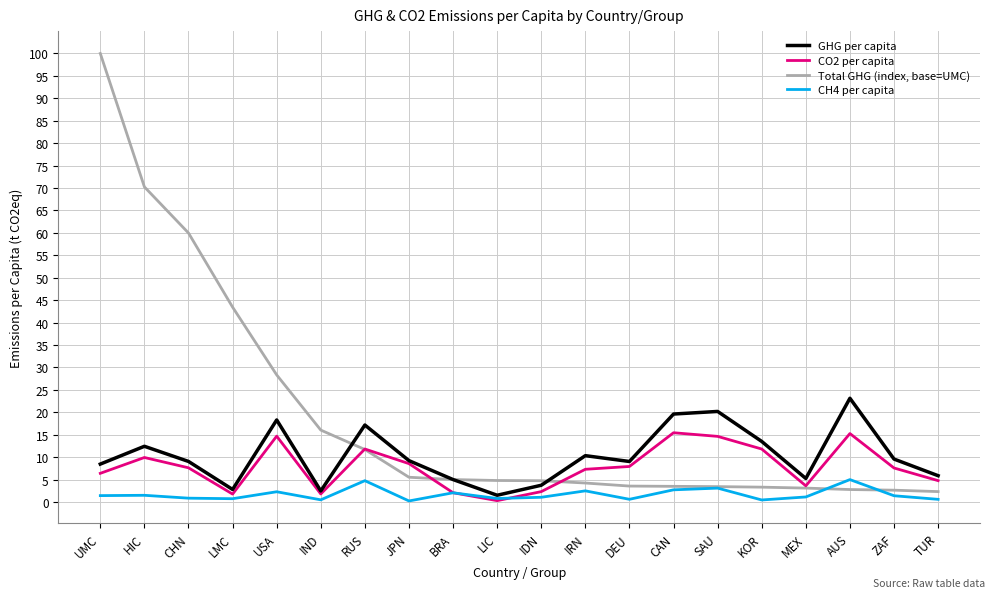

Between which two adjacent categories do GHG per capita and Total GHG (index, base=UMC) first intersect?

IND and RUS